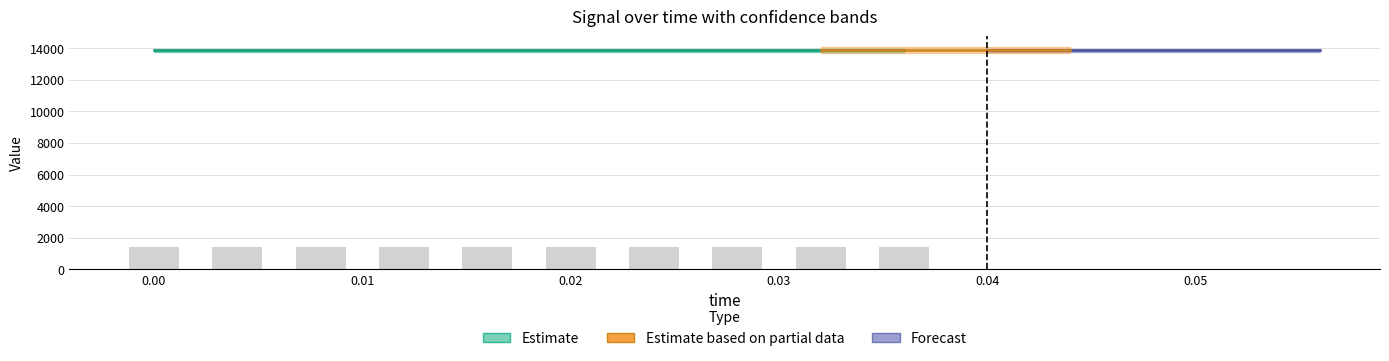

What is the greatest value displayed?

13990.7